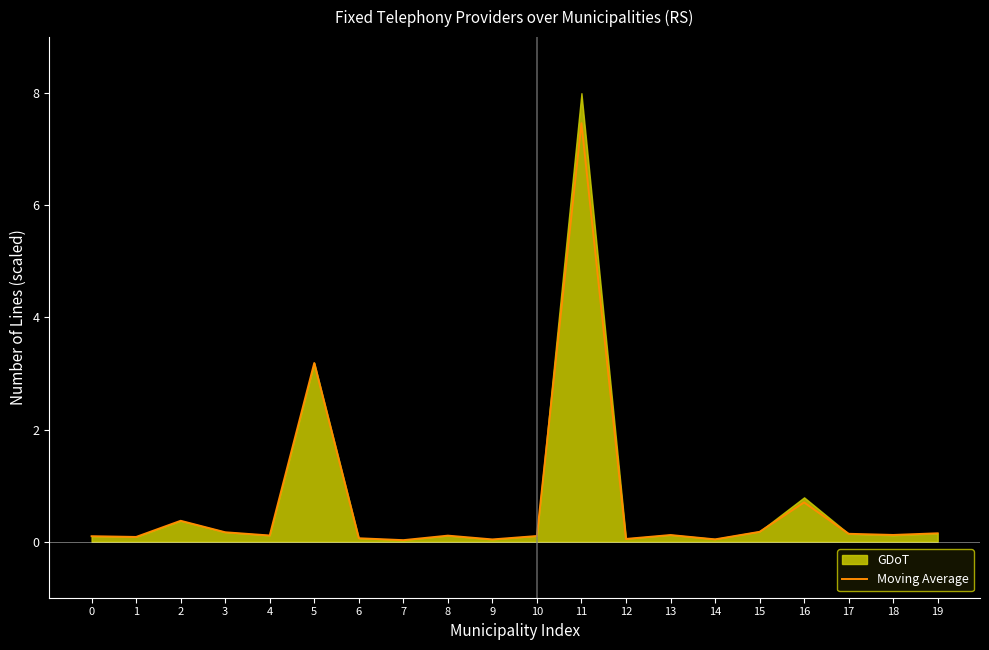

What is the difference between the maximum and second lowest values?

7.4